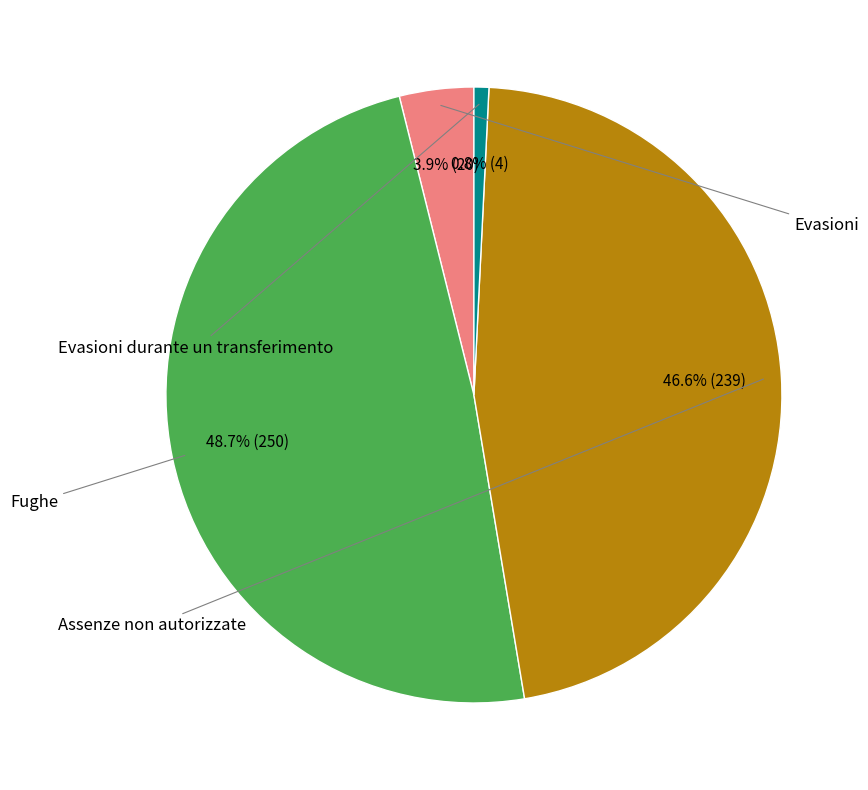

Does any single category account for the majority?

No